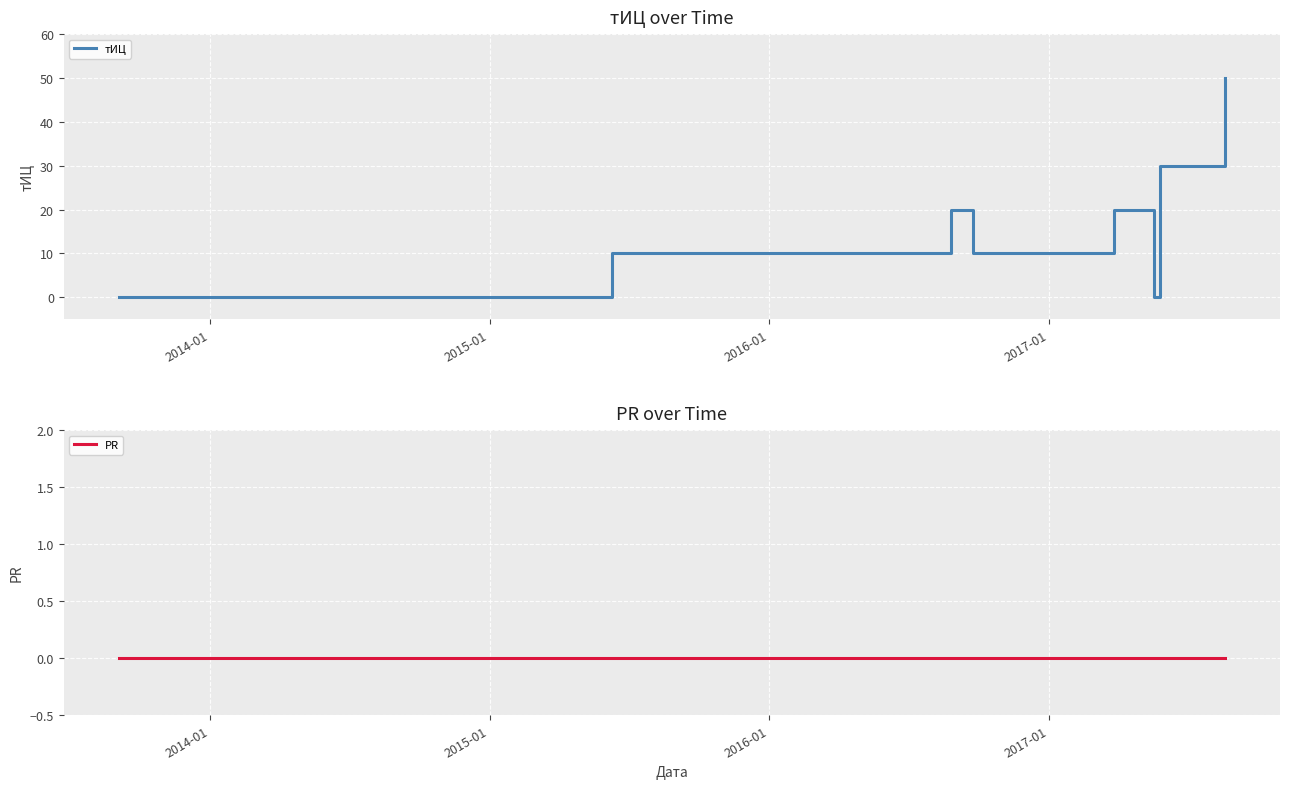

What is the maximum value for тИЦ?

50